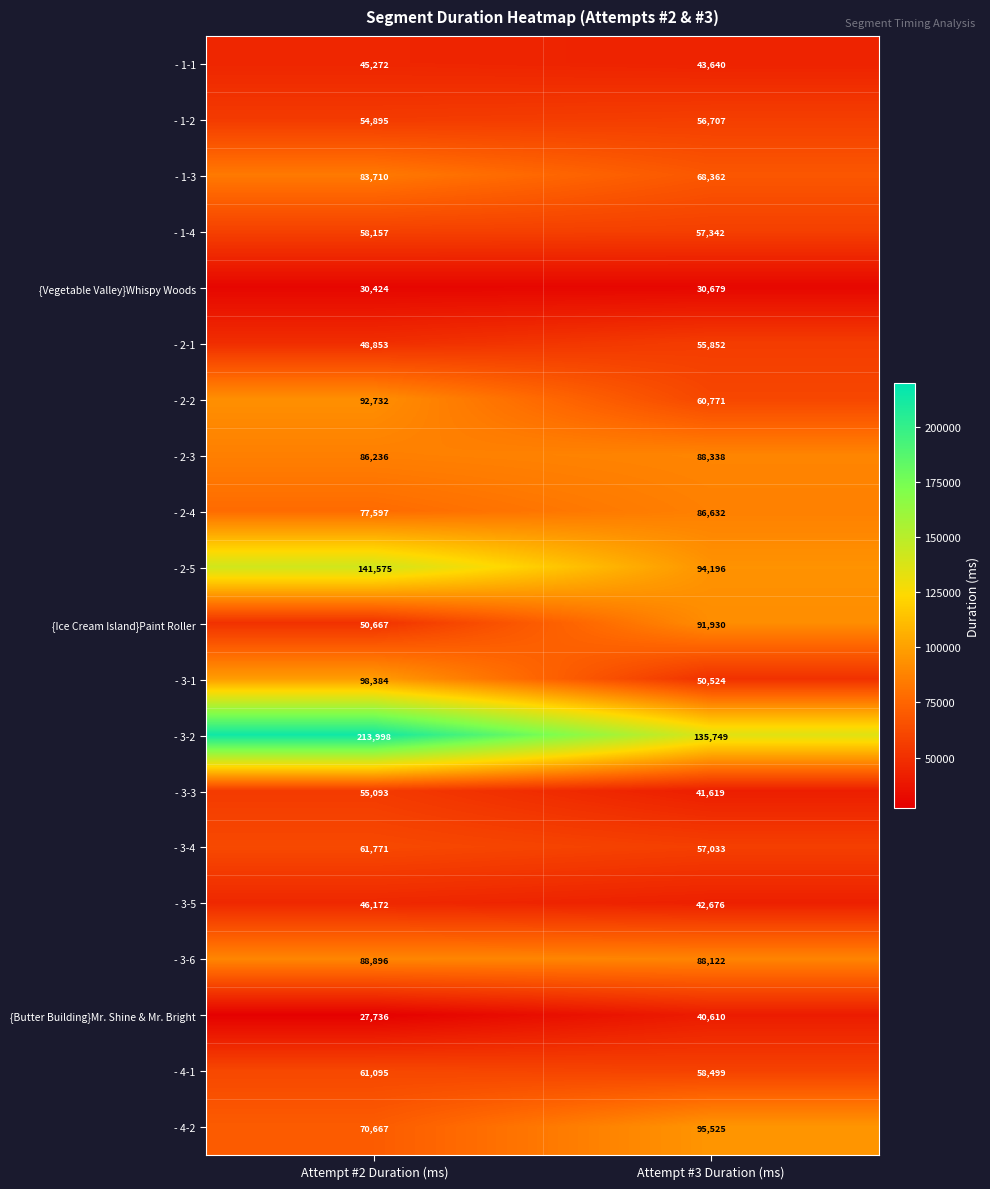

List the series in order of their peak value, lowest first.

{Vegetable Valley}Whispy Woods, {Butter Building}Mr. Shine & Mr. Bright, - 1-1, - 3-5, - 3-3, - 2-1, - 1-2, - 1-4, - 4-1, - 3-4, - 1-3, - 2-4, - 2-3, - 3-6, {Ice Cream Island}Paint Roller, - 2-2, - 4-2, - 3-1, - 2-5, - 3-2